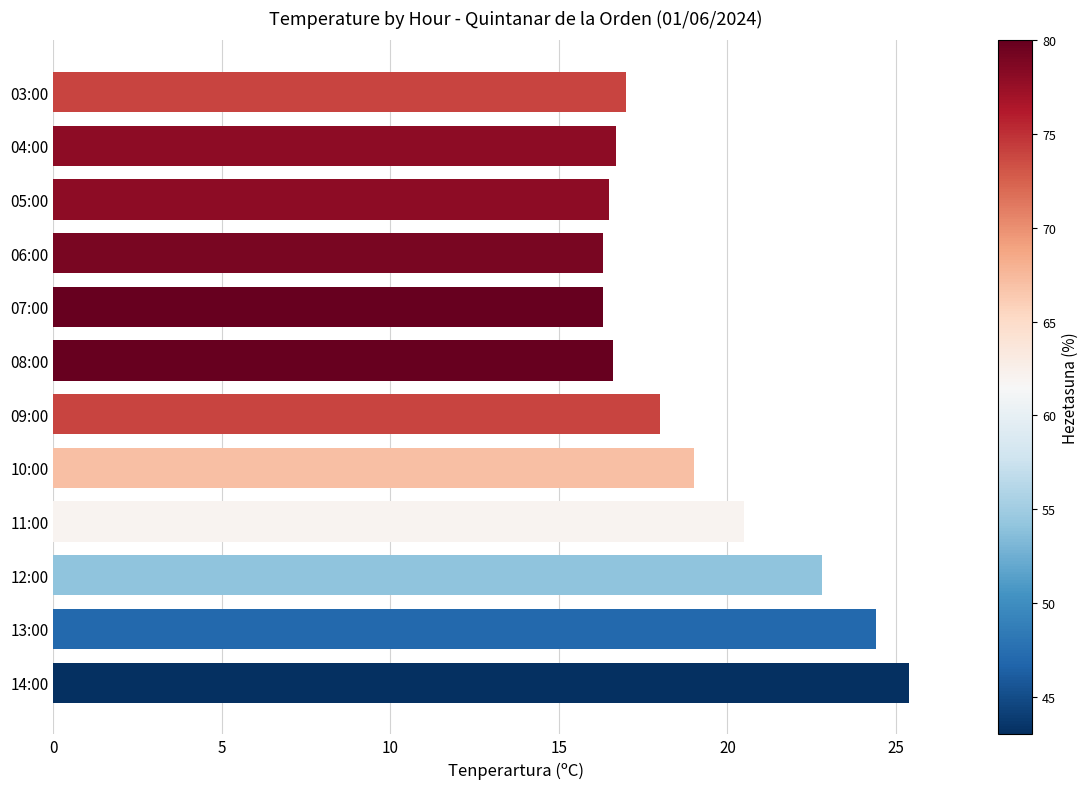

What is the ratio of the value at 11:00 to the value at 05:00?

1.2